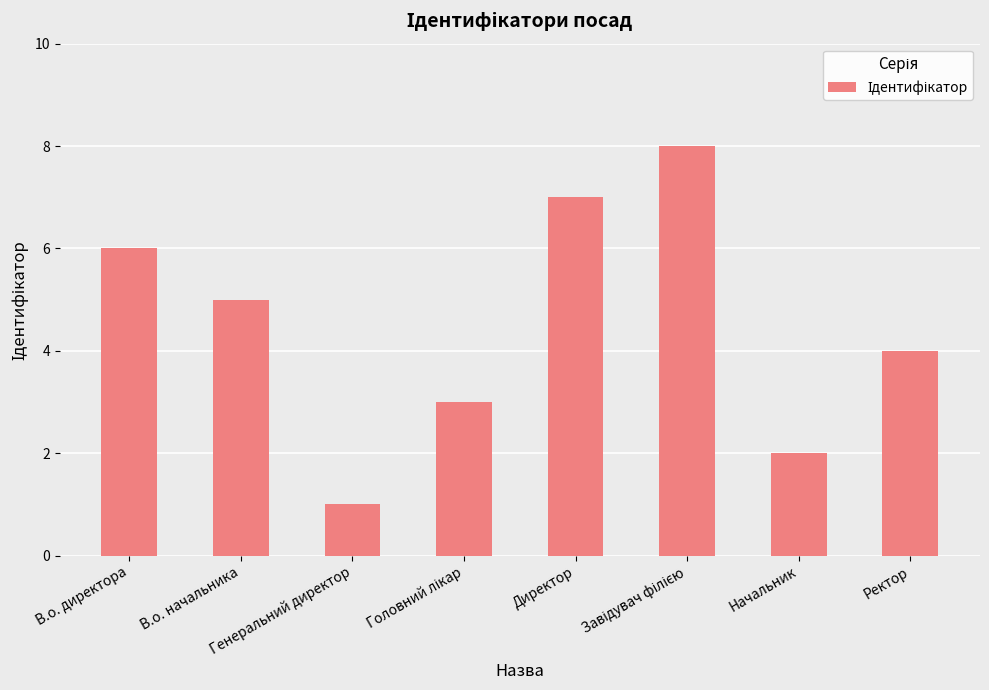

What is the difference between the maximum and minimum values?

7